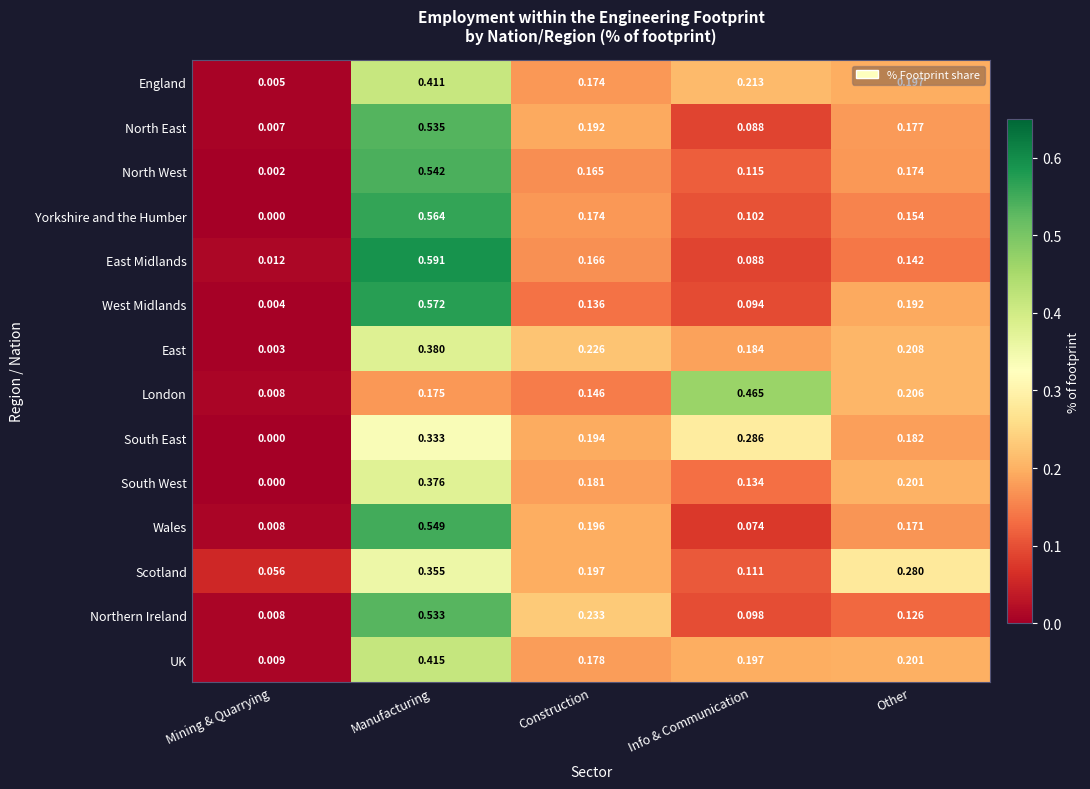

At which label does Northern Ireland reach its peak?

Manufacturing